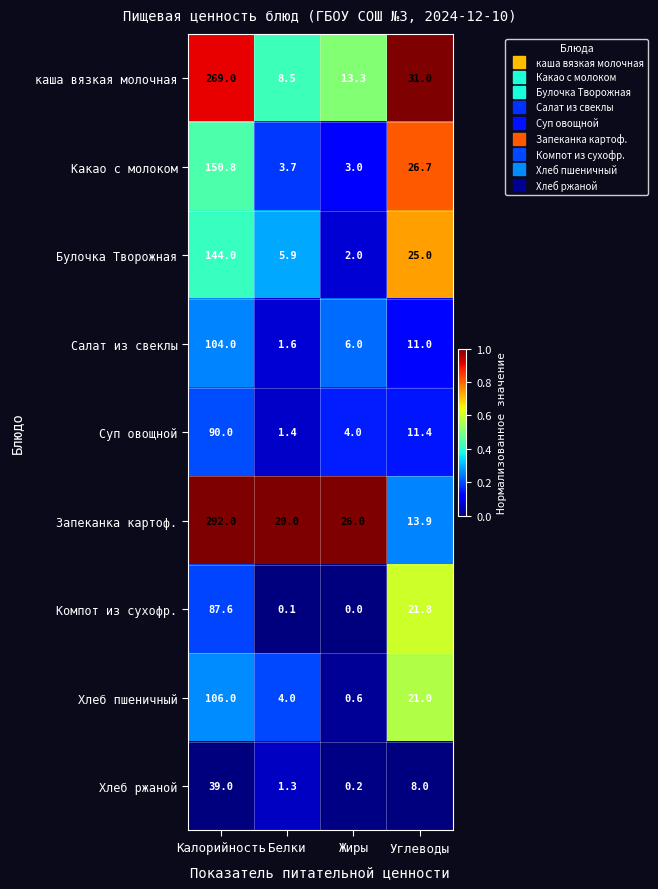

Is it true that Запеканка картоф. equals 13.9 at Углеводы?

True